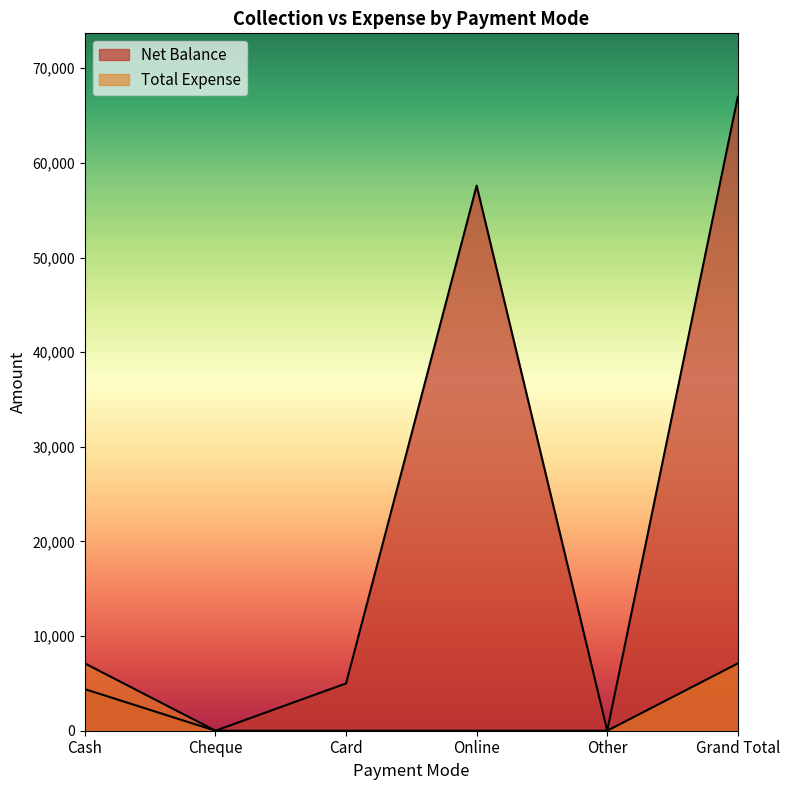

Is the value of Net Balance at Other greater than the value of Total Expense at Other?

No